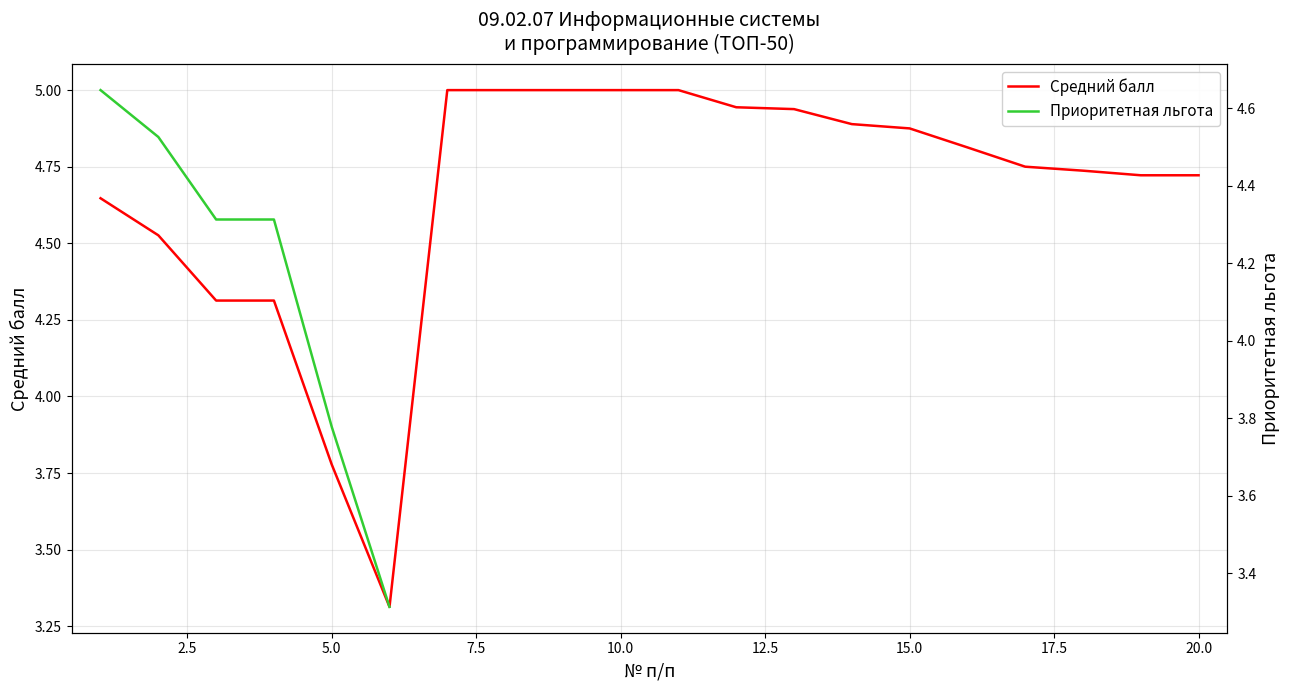

Which series has the widest spread of values?

Средний балл